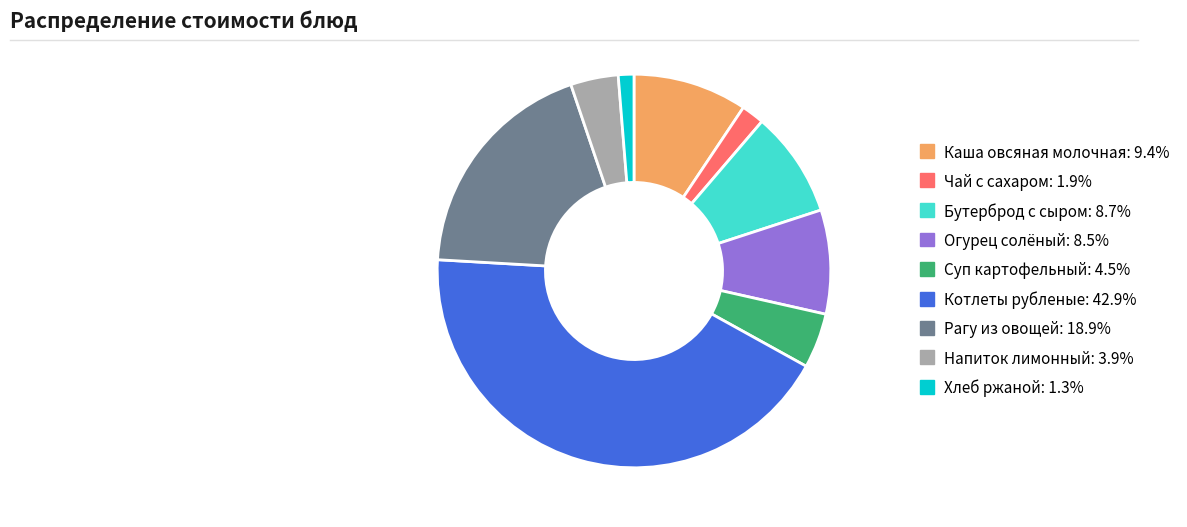

Which category has the biggest portion of the pie?

Котлеты рубленые